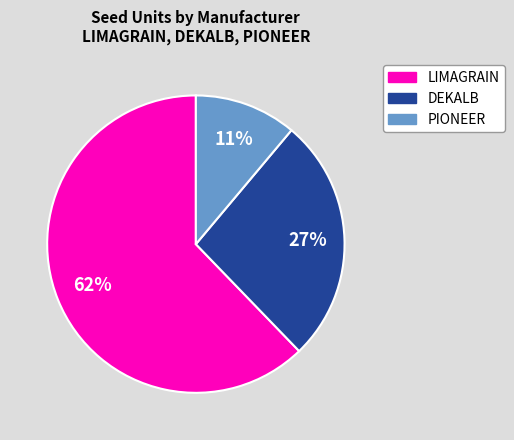

Count the number of slices in the pie.

3